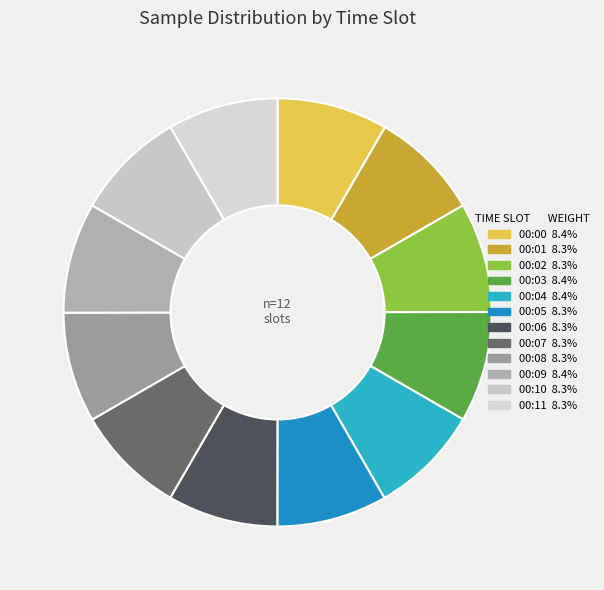

How many segments does this pie chart have?

12